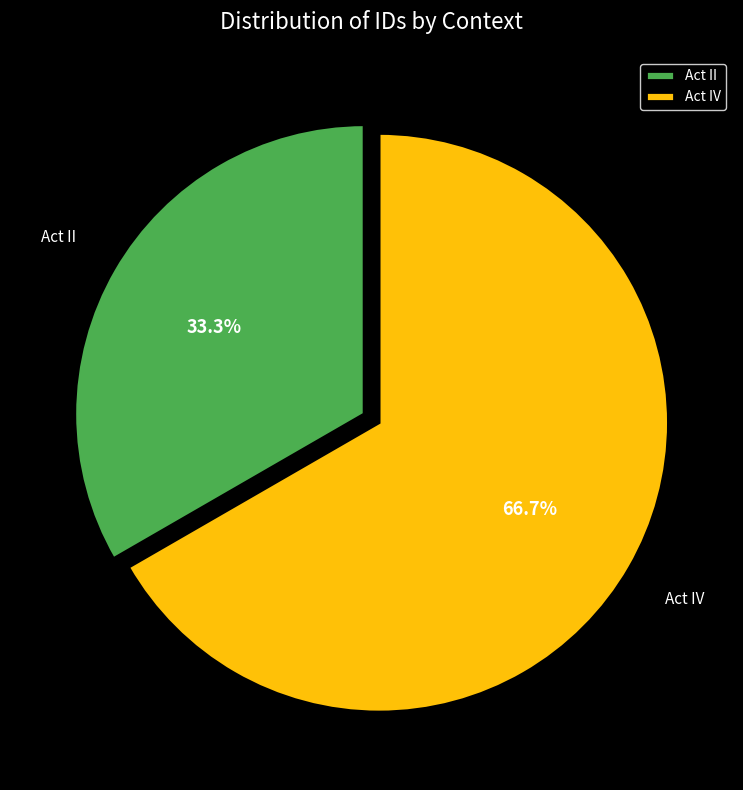

Is Act II the majority of the pie?

No